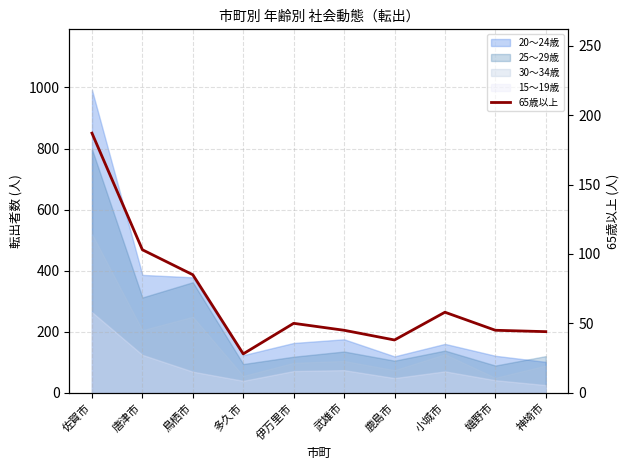

Rank the categories by value from lowest to highest.

多久市, 鹿島市, 神埼市, 武雄市, 嬉野市, 伊万里市, 小城市, 鳥栖市, 唐津市, 佐賀市